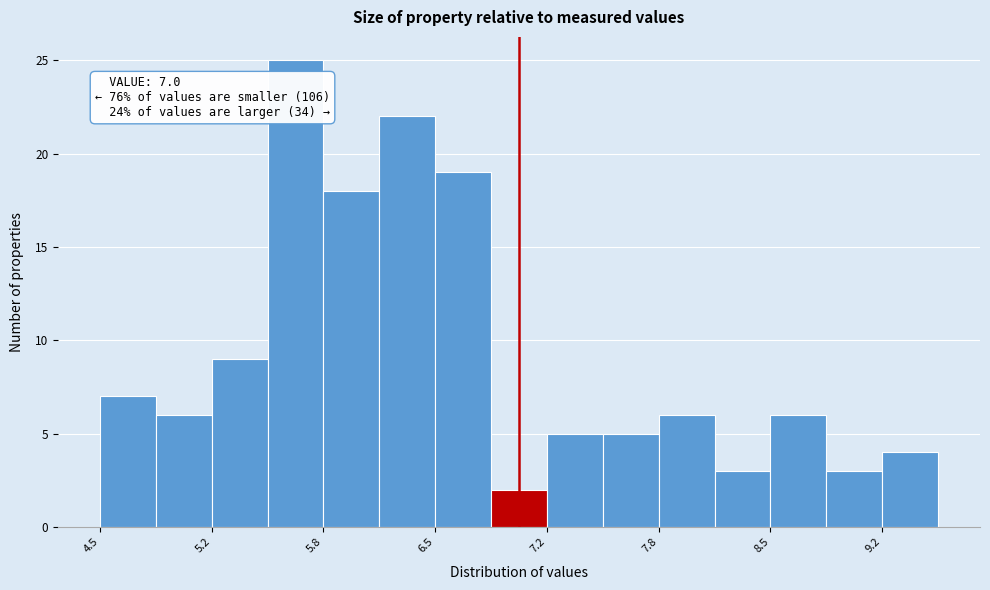

Around what value on the x-axis is the tallest bar? Give the approximate position of its centre, as read against the axis.

5.7